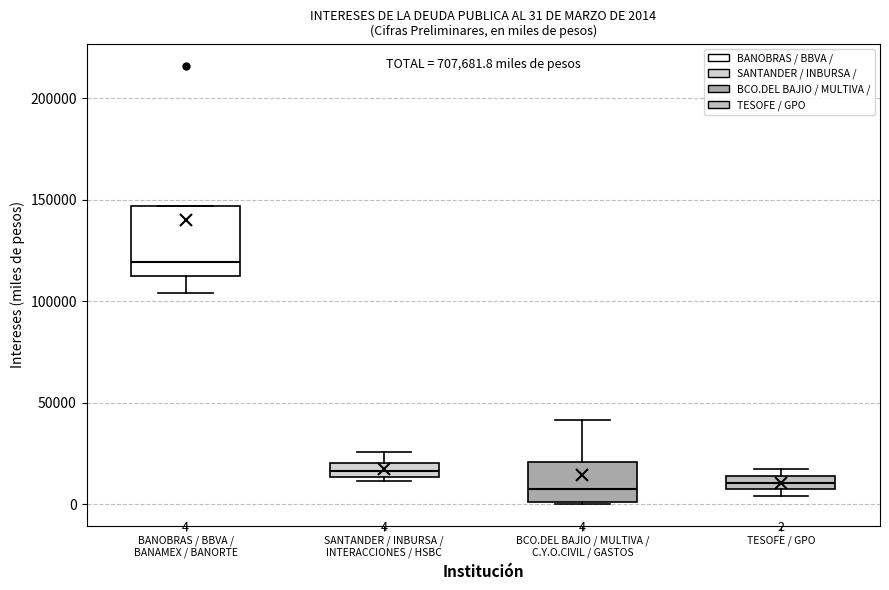

Comparing the boxes themselves (not the whiskers), which one is the tallest?

BANOBRAS / BBVA / BANAMEX / BANORTE